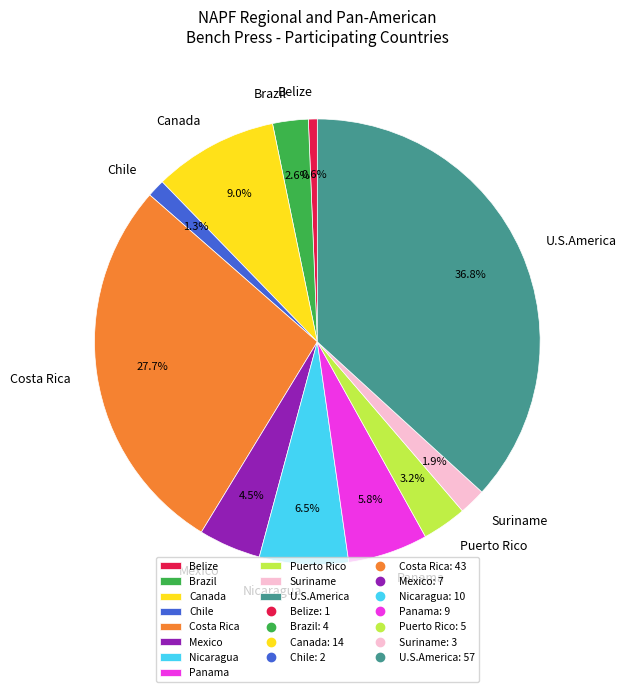

Rank the categories by value from lowest to highest.

Belize, Chile, Suriname, Brazil, Puerto Rico, Mexico, Panama, Nicaragua, Canada, Costa Rica, U.S.America